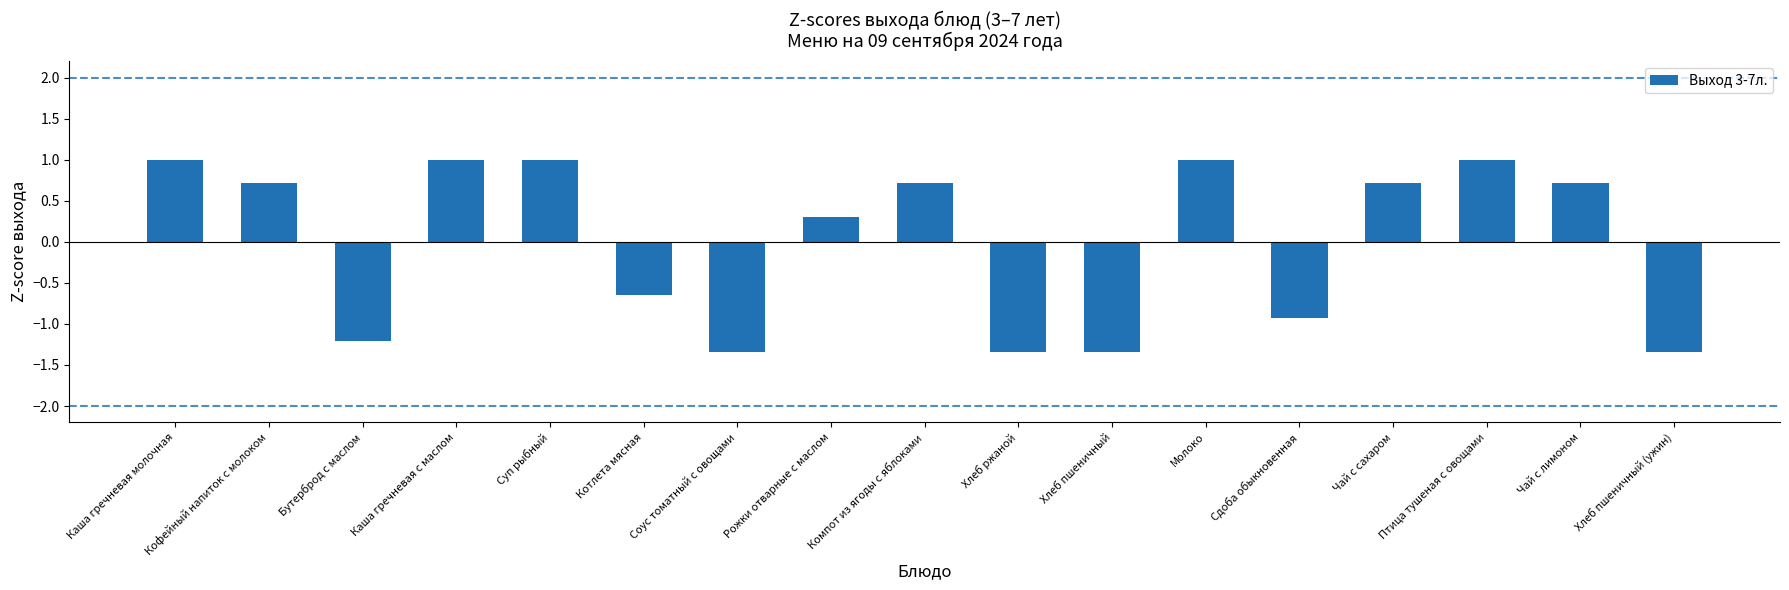

What is the change in value from Каша гречневая молочная to Хлеб ржаной?

-2.3